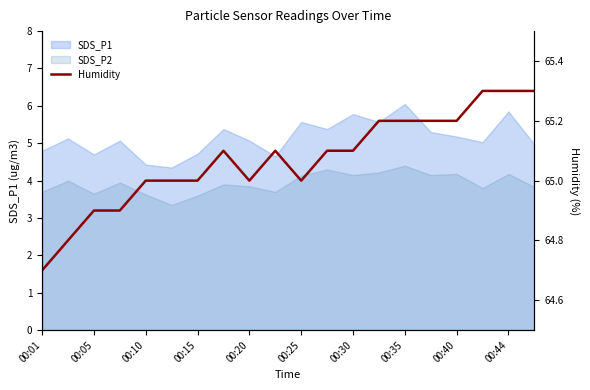

What is the average value?

65.1